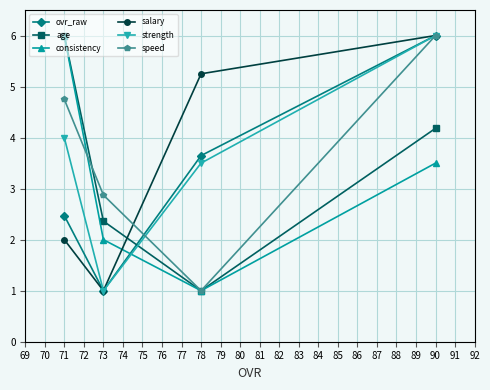

Which series changed the most between 78 and 90?

speed